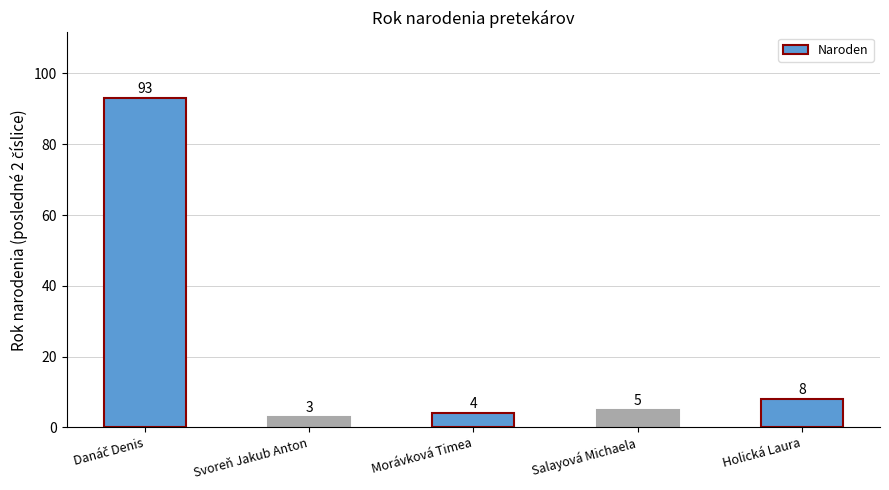

The chart shows a value of 5 at Salayová Michaela. True or false?

True